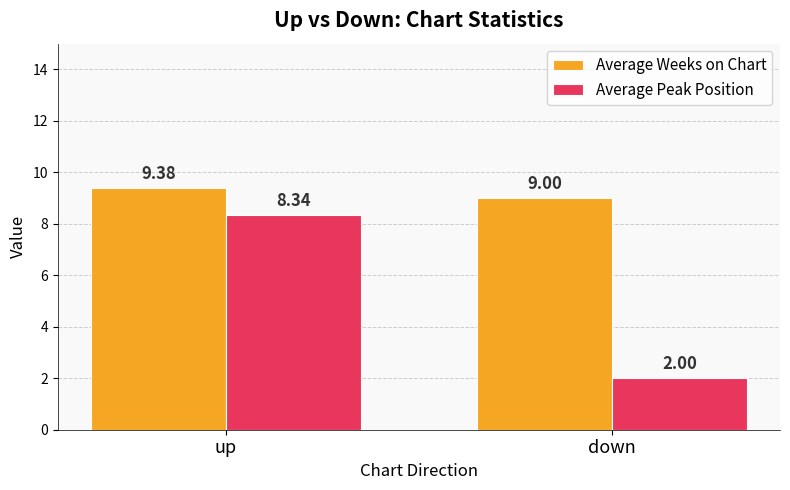

The value of Average Peak Position at up is 8.3. True or false?

True